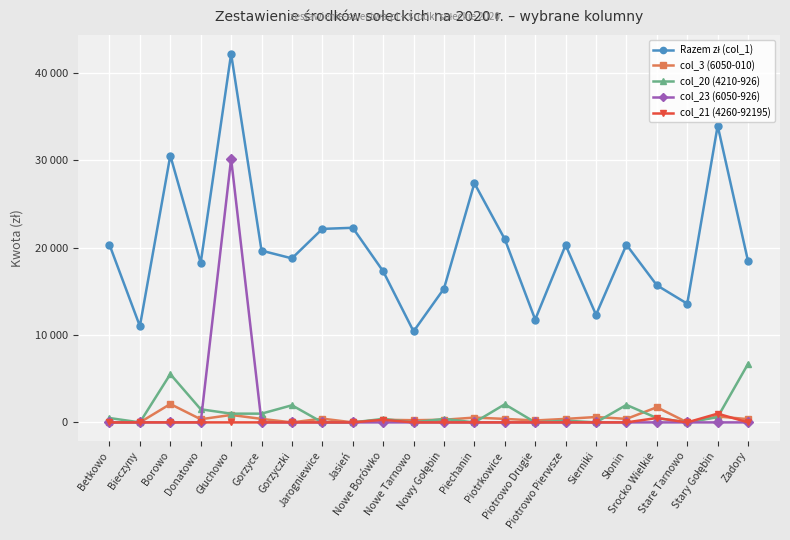

At Głuchowo, list the series in order from smallest to largest.

col_21 (4260-92195), col_3 (6050-010), col_20 (4210-926), col_23 (6050-926), Razem zł (col_1)